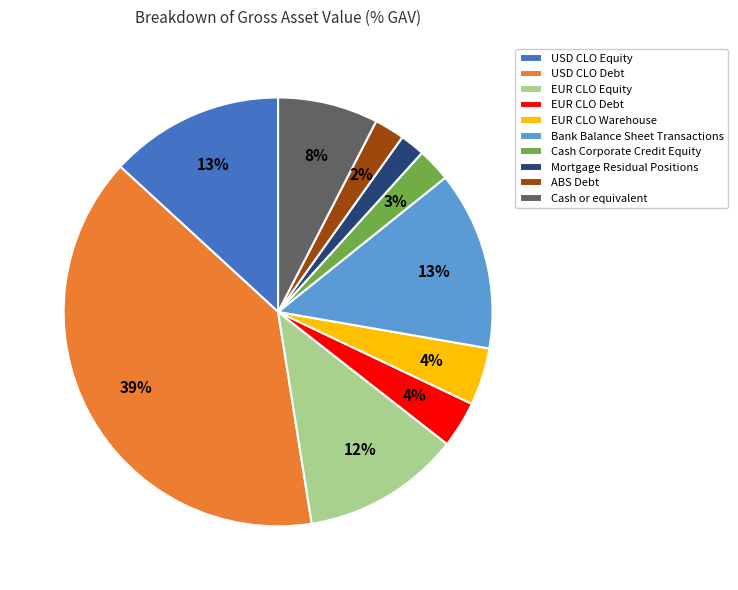

Which has a higher value, Cash or equivalent or EUR CLO Equity?

EUR CLO Equity